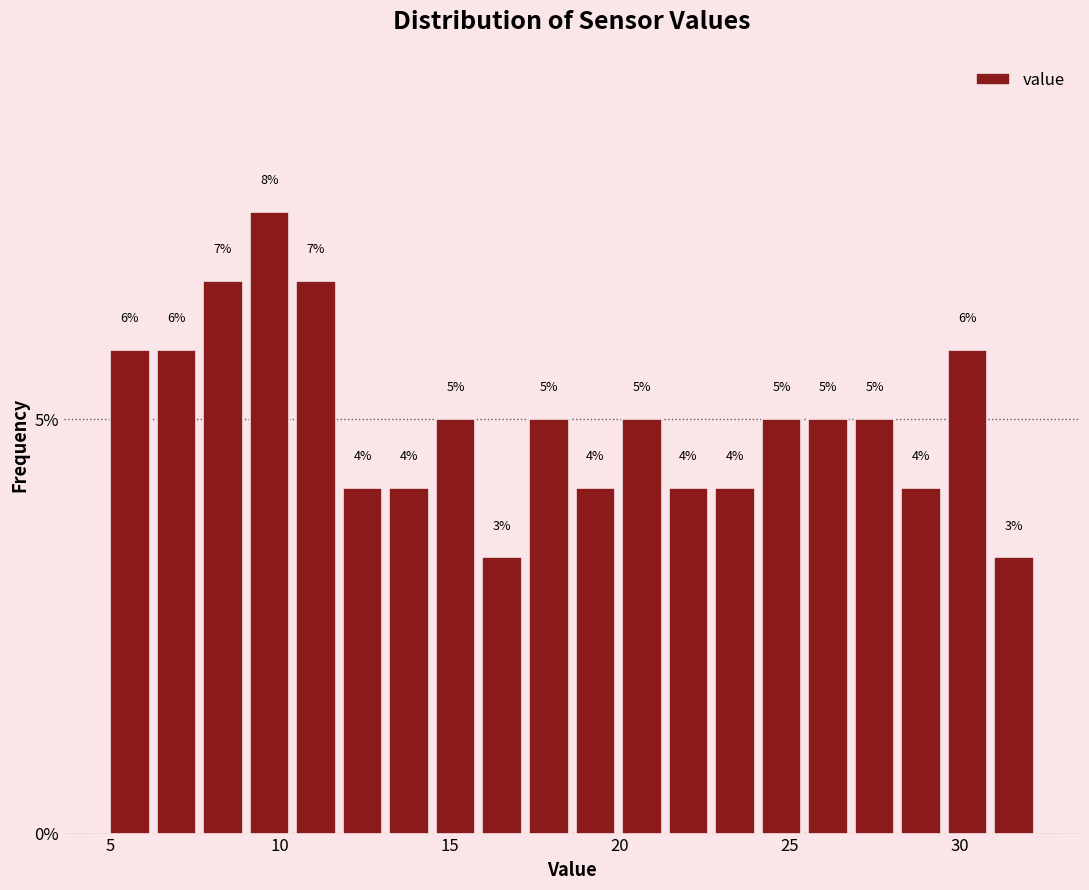

Read against the x-axis, roughly where is the centre of the tallest bar?

9.5